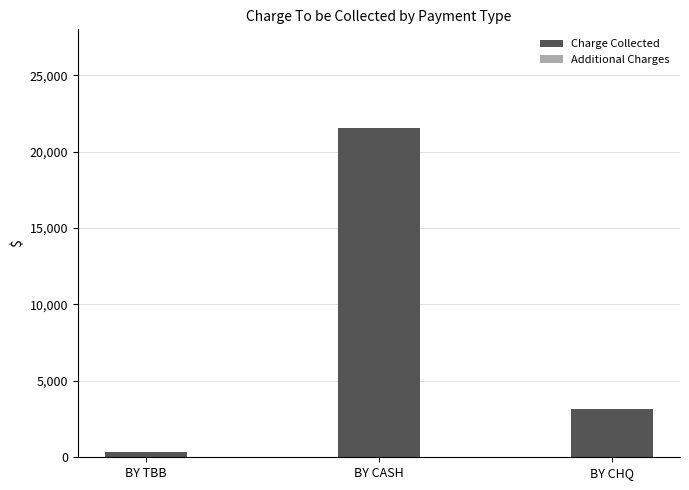

List the labels in order of value, largest first.

BY CASH, BY CHQ, BY TBB